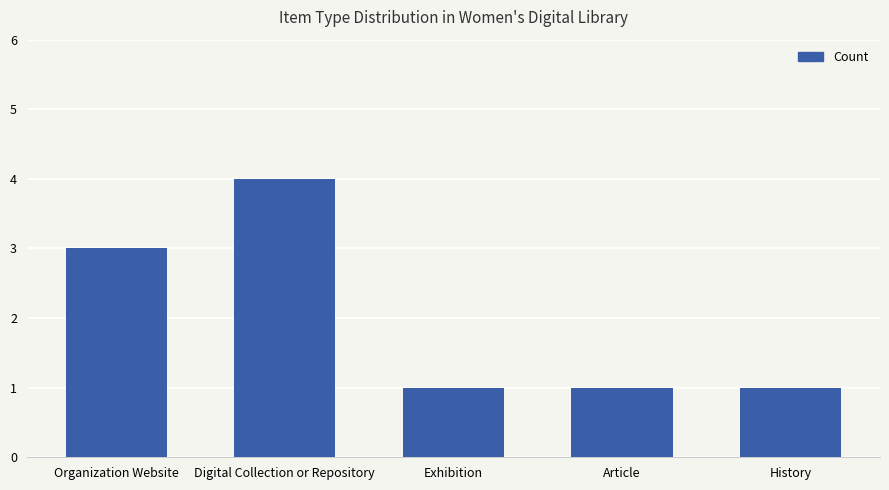

What is the sum of the values at Exhibition and Digital Collection or Repository?

5